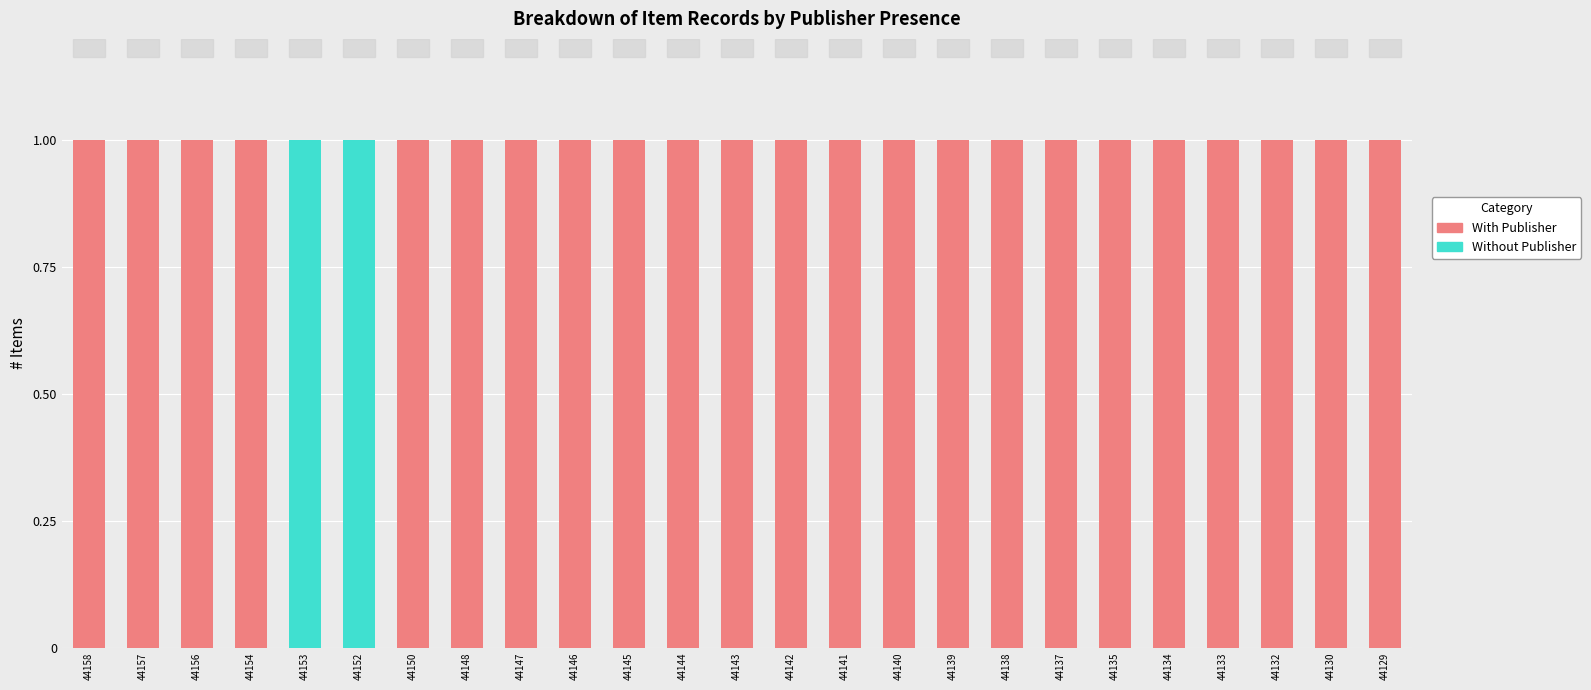

What is the sum of all With Publisher values?

23